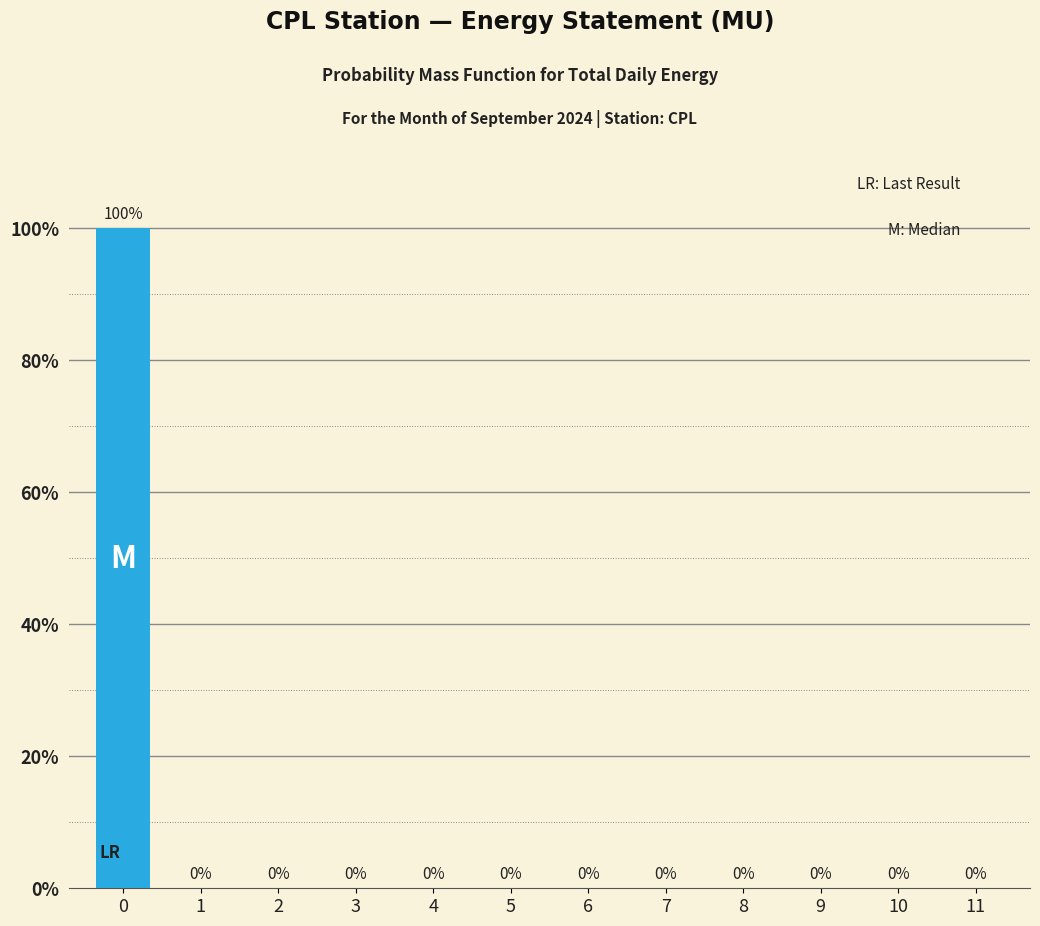

Reading left to right, extract all data points from this chart.

0=100	1=0	2=0	3=0	4=0	5=0	6=0	7=0	8=0	9=0	10=0	11=0